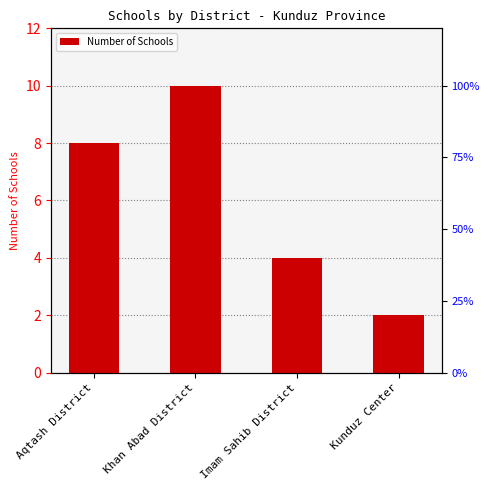

How many values exceed 8?

1